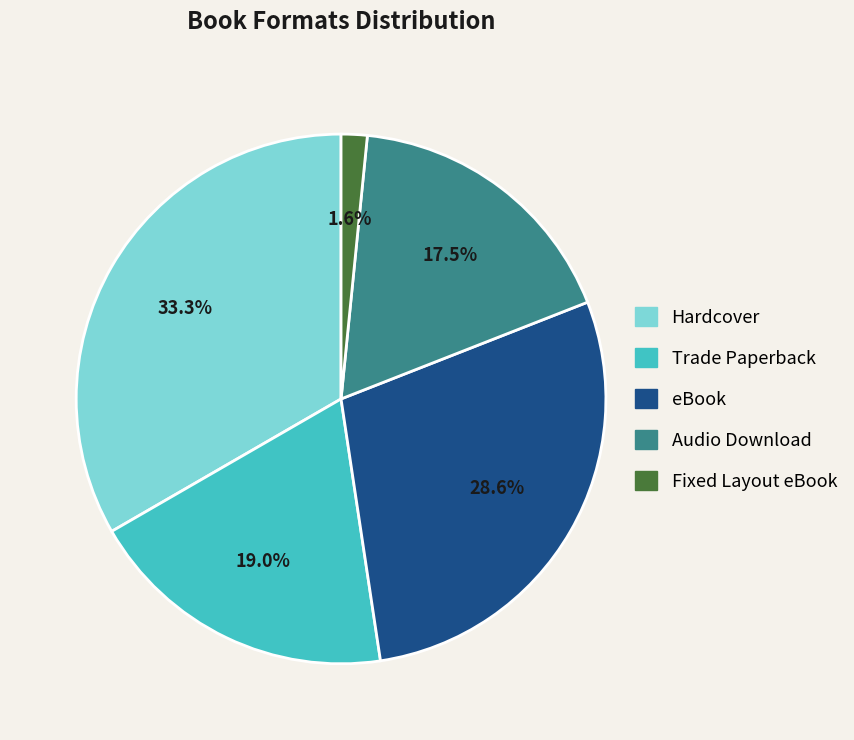

Does eBook represent more than half of the total?

No